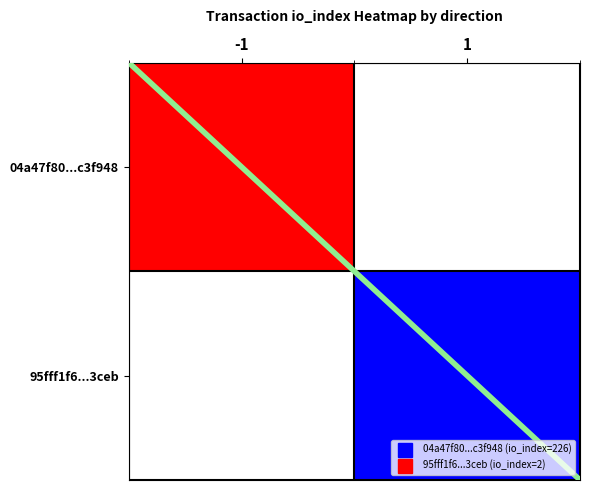

Between -1 and 1, which is larger?

-1